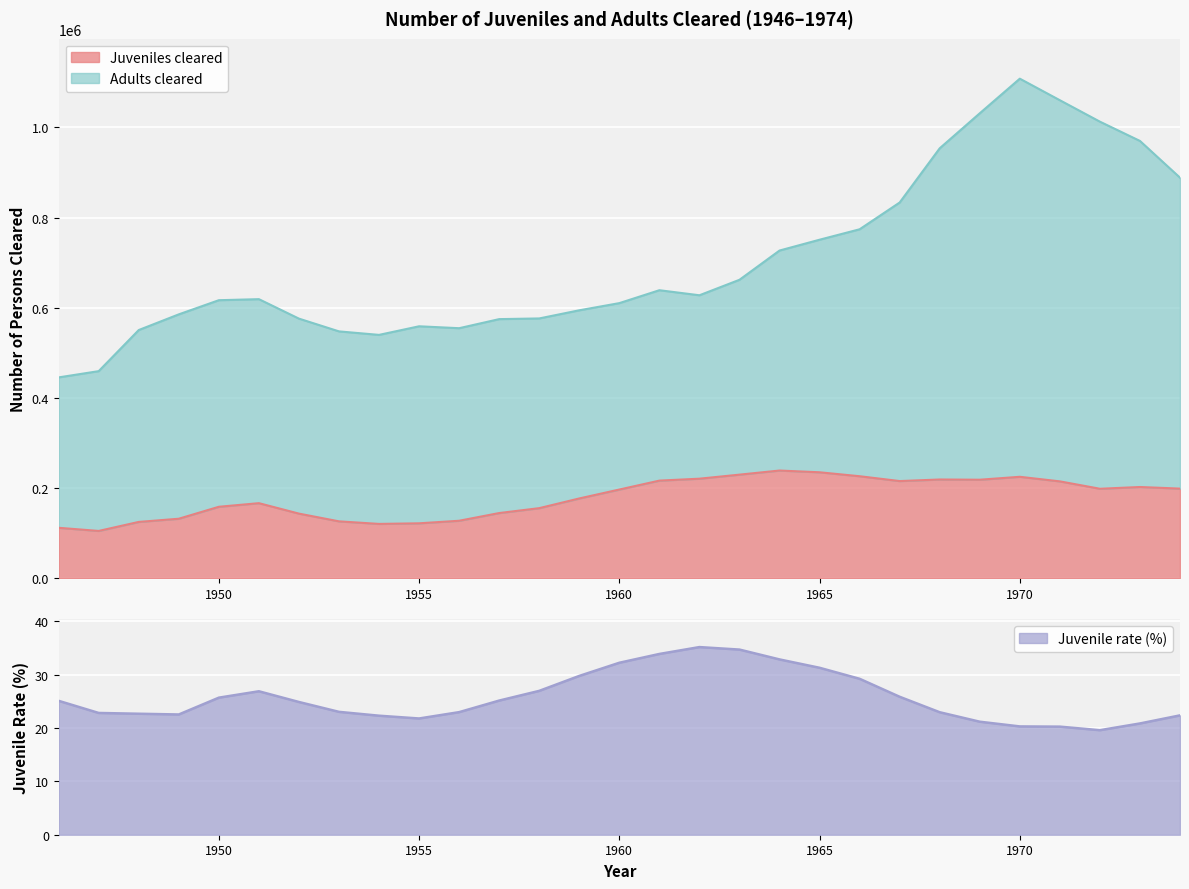

At which label does Juvenile rate first exceed 24?

1946